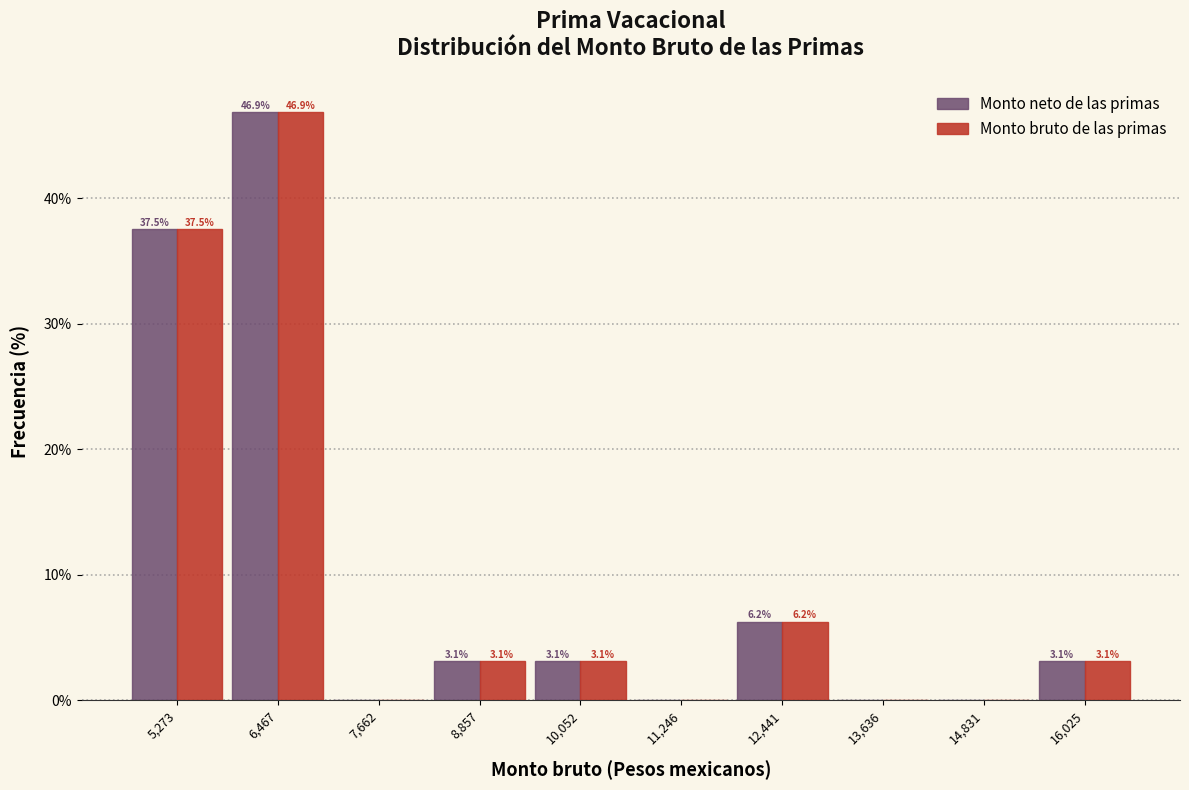

In the Monto neto de las primas series, which range on the x-axis has the tallest bar?

5800 to 7000